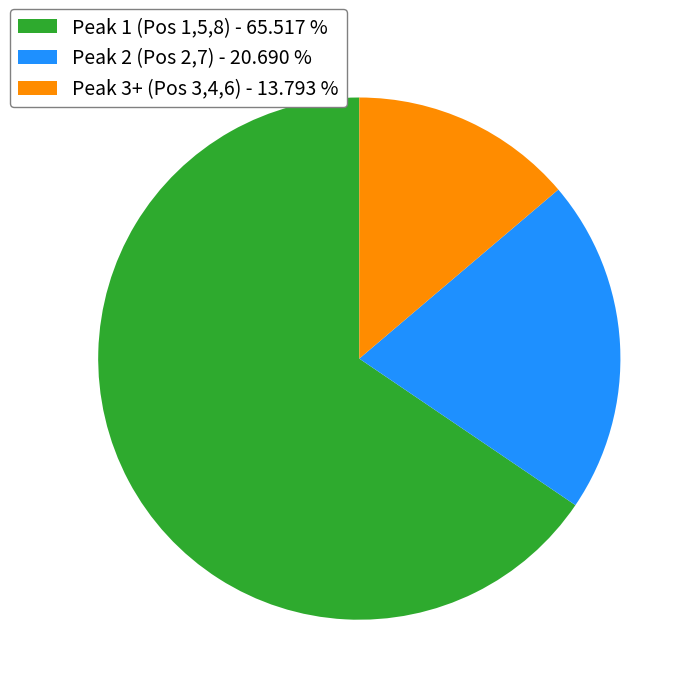

Count the number of slices in the pie.

3